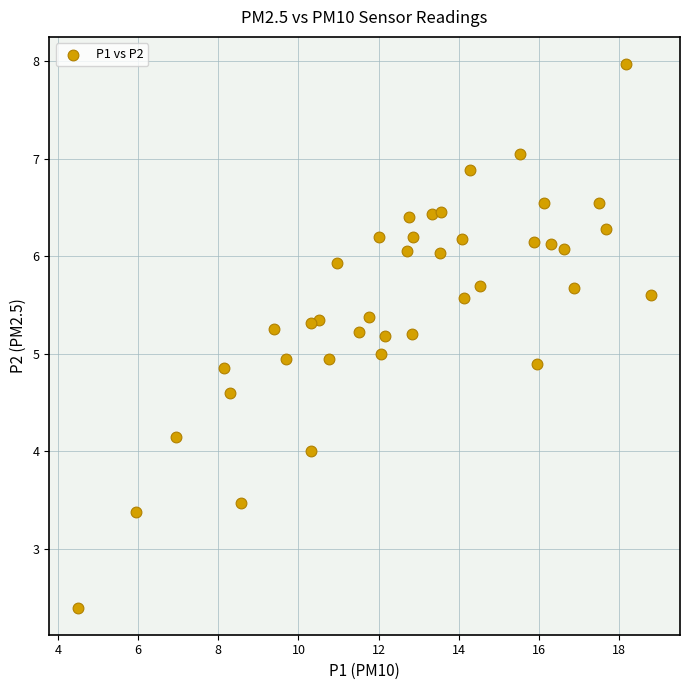

What is the range of Y values (max minus min)?

5.6